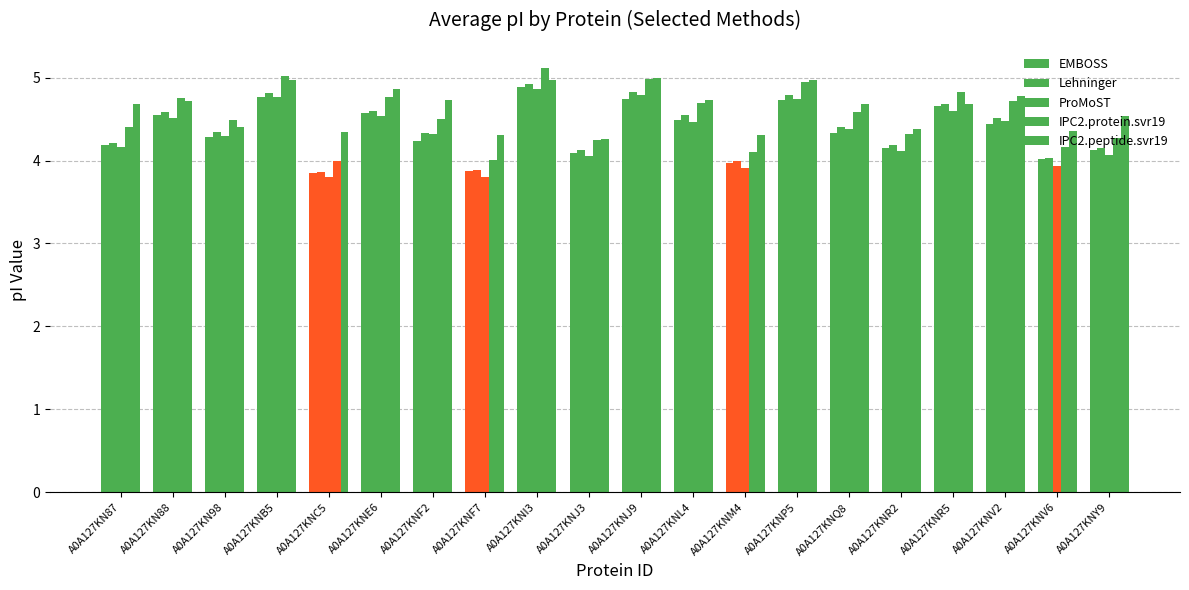

How many categories are shown in the chart?

20